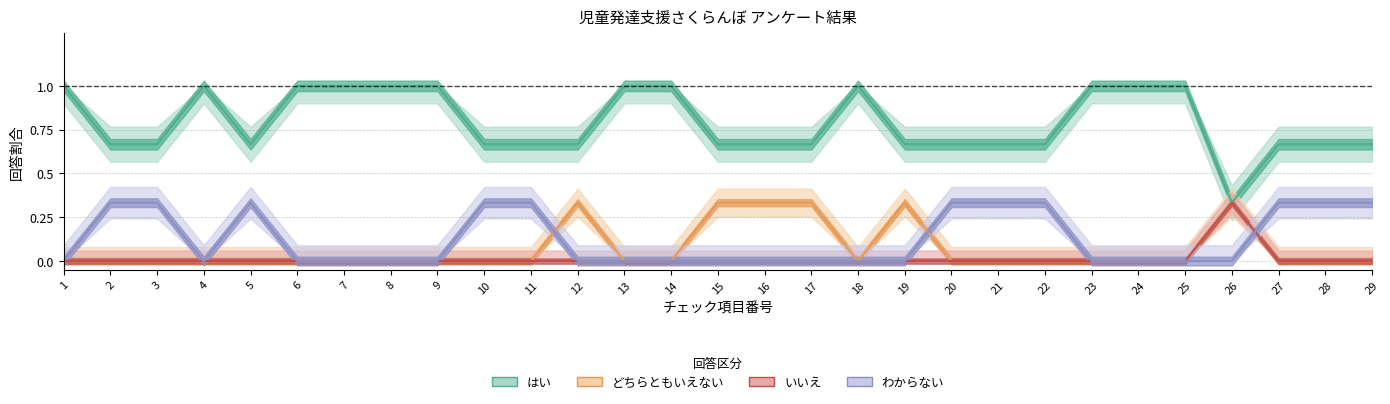

How many lines are shown in the chart?

4